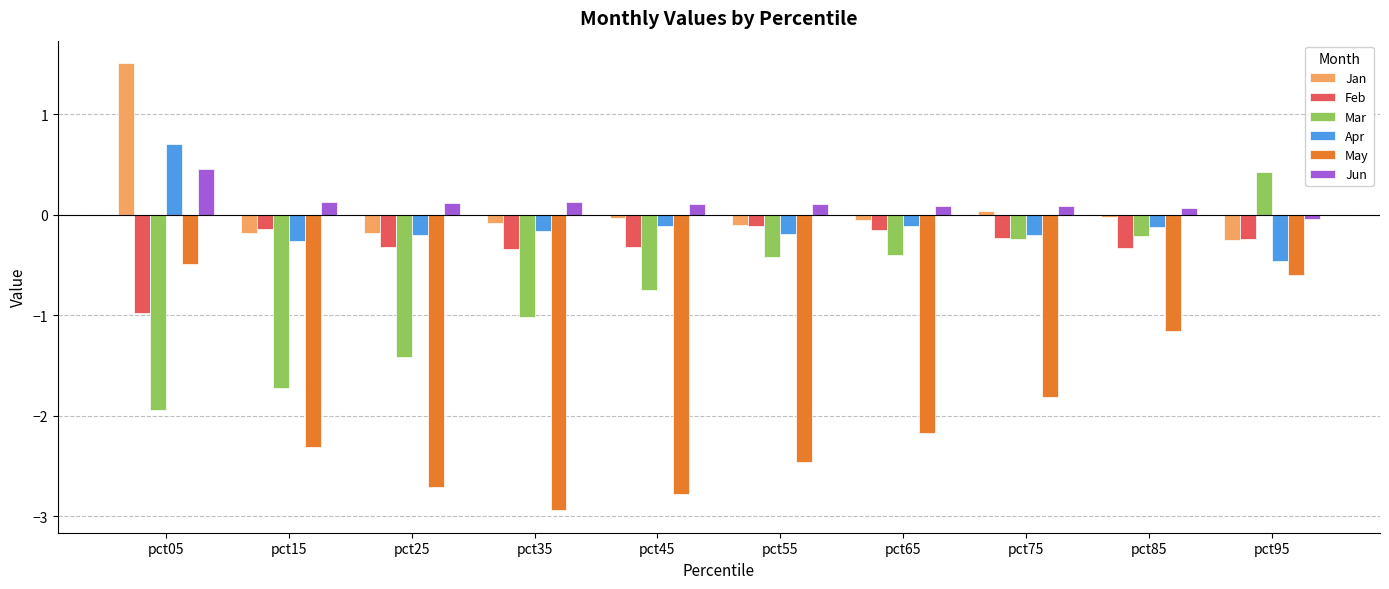

What is the difference between the maximum and minimum values in the Jun series?

0.5